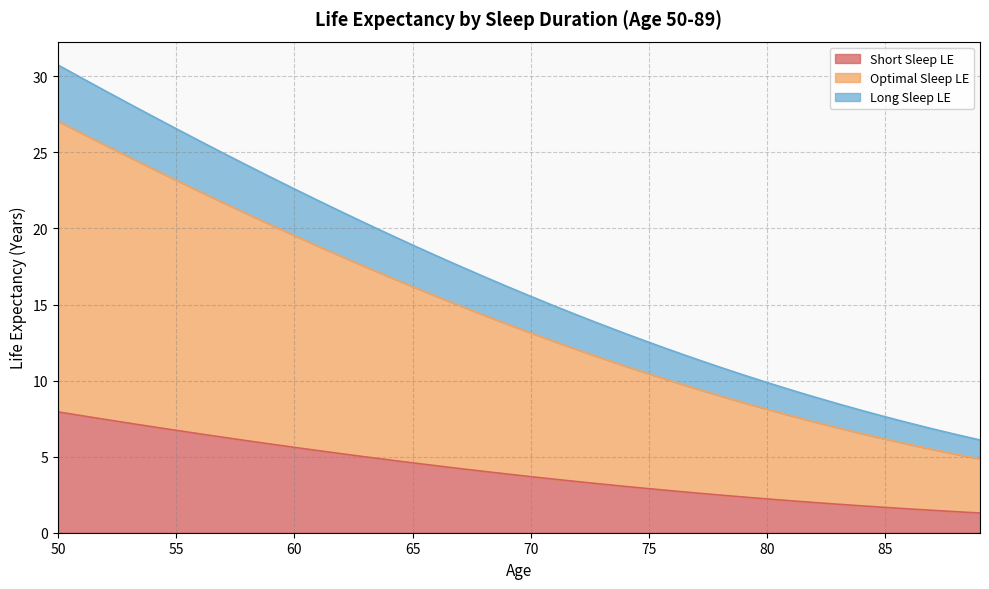

Is it true that Short Sleep LE equals 9.7 at 60?

False